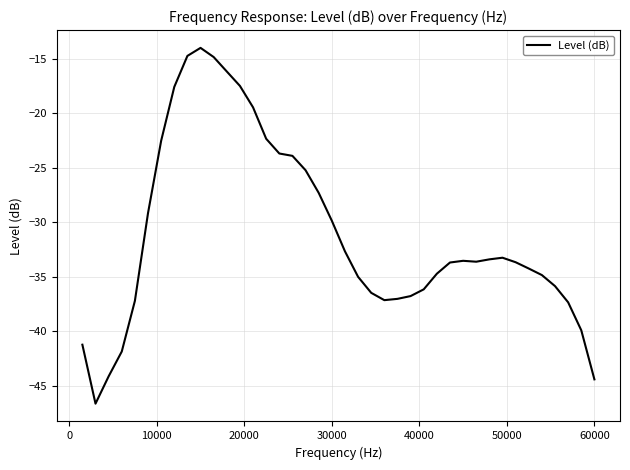

What is the average value?

-31.1